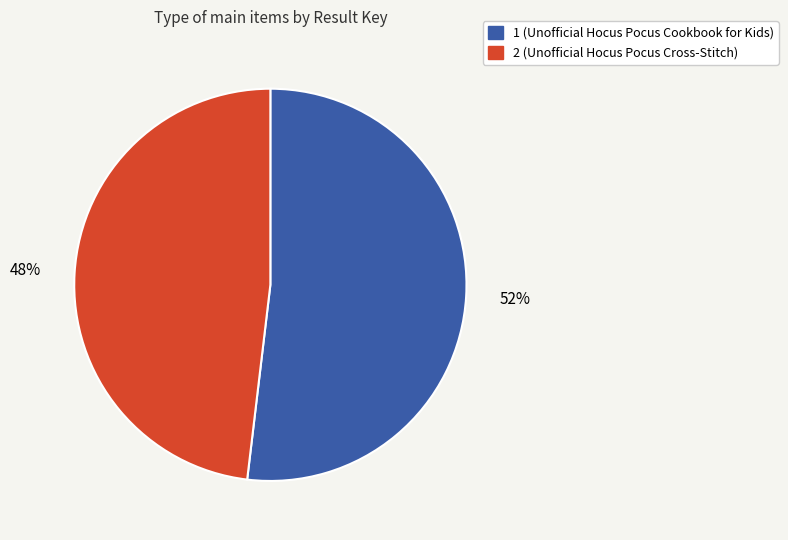

To the nearest percent, what percentage of the pie is 1 (Unofficial Hocus Pocus Cookbook for Kids)?

52%